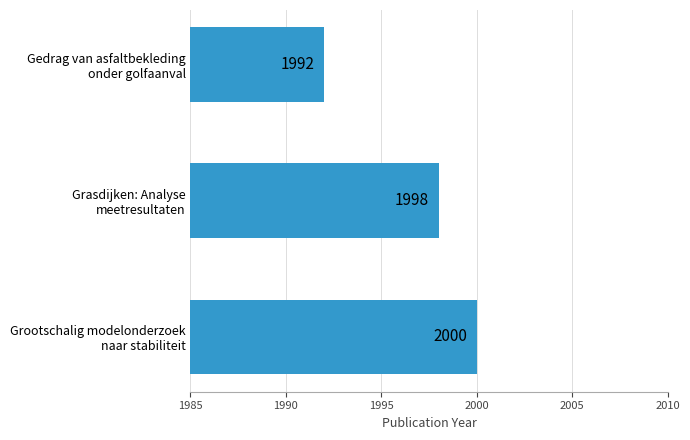

Which category has the highest value across all series?

Grootschalig modelonderzoek
naar stabiliteit